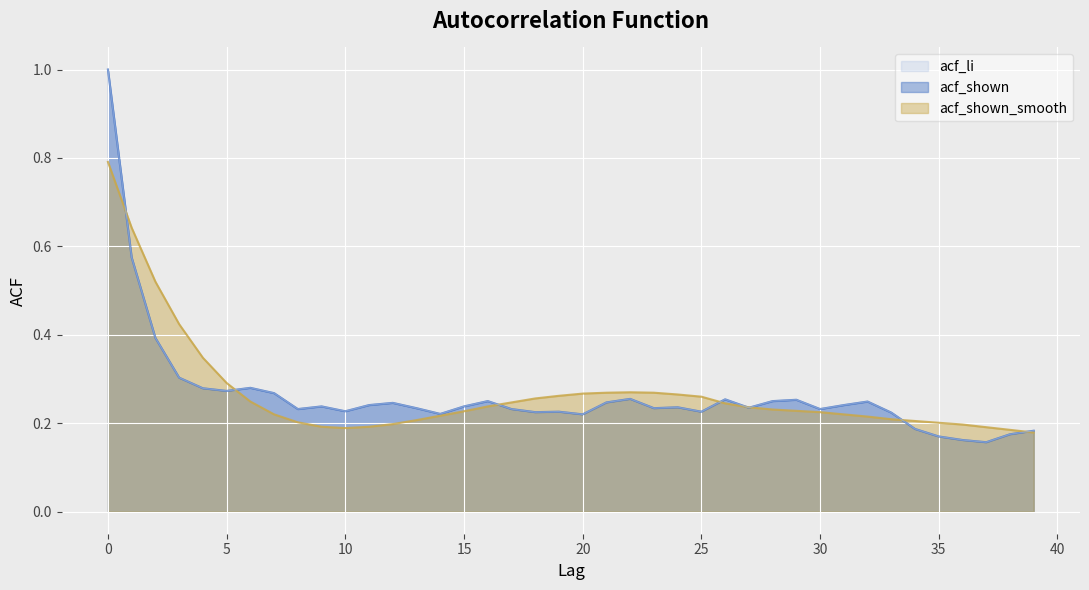

Which series has the largest total across all categories?

acf_shown_smooth